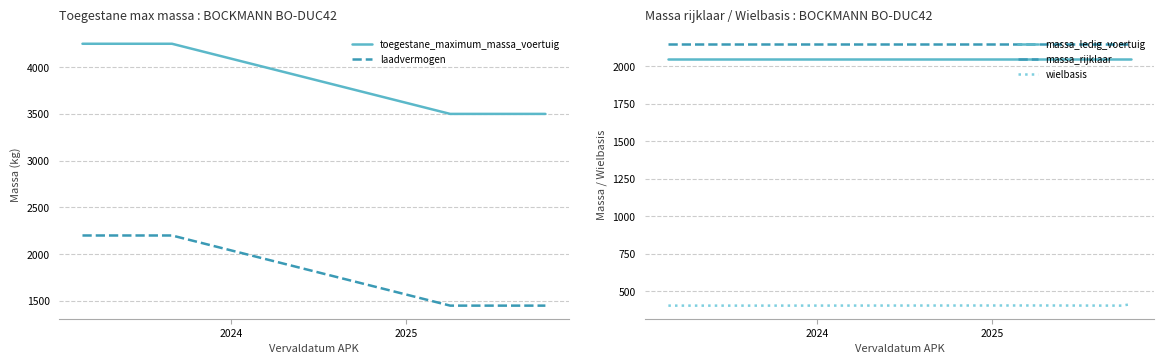

What is the lowest value of the massa_rijklaar series?

2150